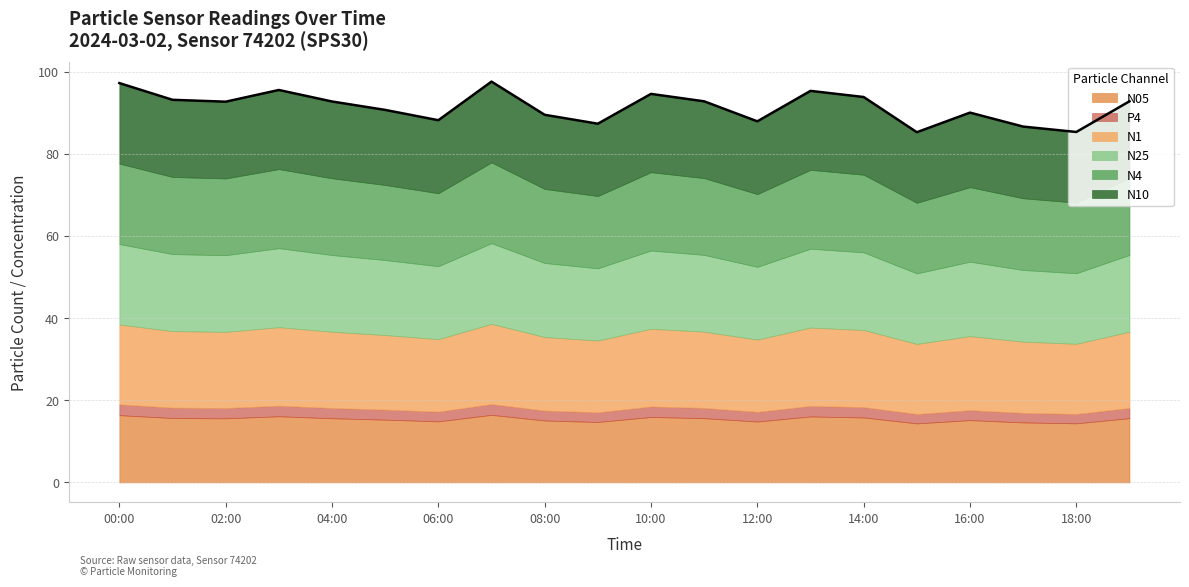

What is the total value across all series at 05:00?

90.7